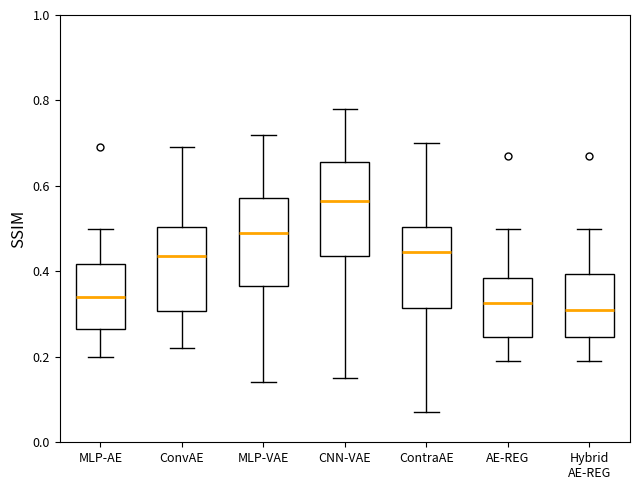

Reading left to right, read every box against the y-axis: the position of its median line, the range the box covers, and the ends of its whiskers. The values are not printed on the chart, so give them approximately, as read against the axis.

MLP-AE: median 0.34, box 0.26 to 0.42, whiskers 0.20 to 0.50
ConvAE: median 0.44, box 0.30 to 0.50, whiskers 0.22 to 0.70
MLP-VAE: median 0.50, box 0.36 to 0.58, whiskers 0.14 to 0.72
CNN-VAE: median 0.56, box 0.44 to 0.66, whiskers 0.16 to 0.78
ContraAE: median 0.44, box 0.32 to 0.50, whiskers 0.08 to 0.70
AE-REG: median 0.32, box 0.24 to 0.38, whiskers 0.20 to 0.50
Hybrid AE-REG: median 0.32, box 0.24 to 0.40, whiskers 0.20 to 0.50